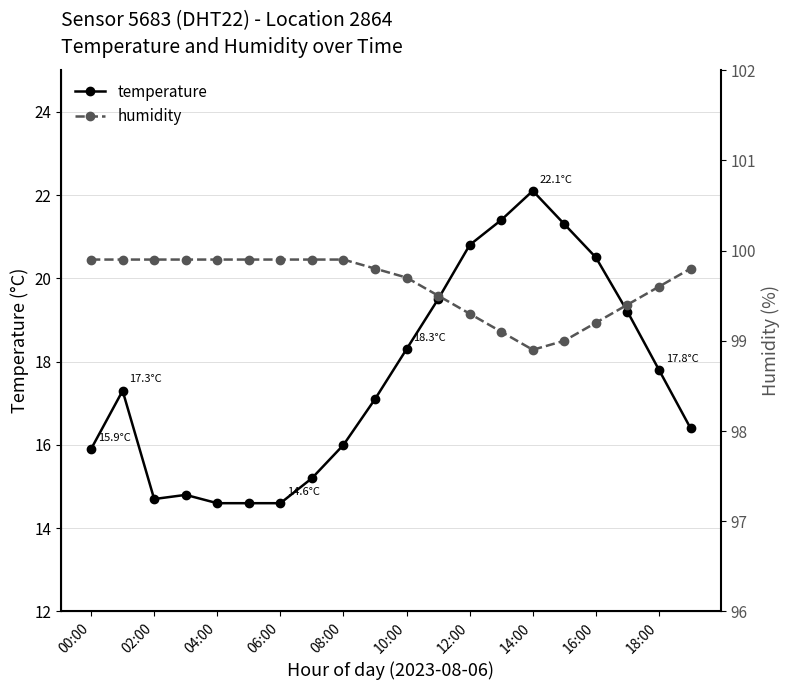

How many interior local peaks does the temperature series have?

3